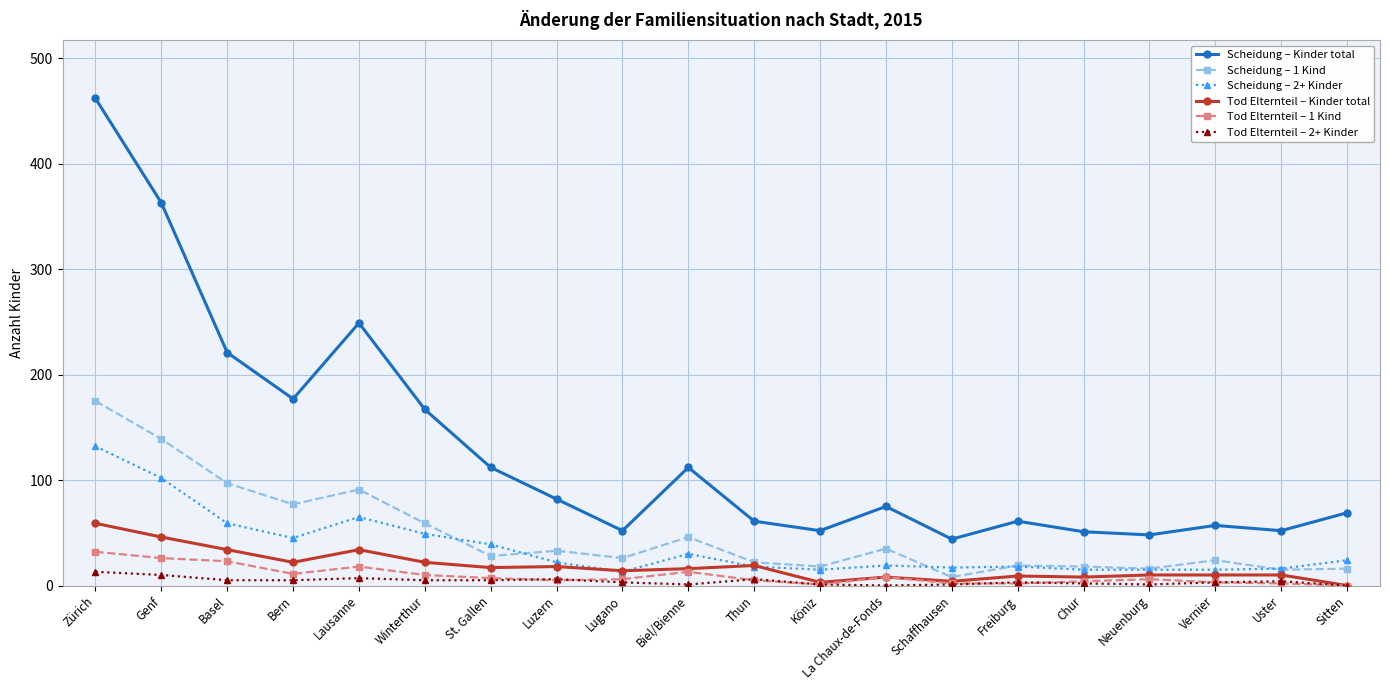

How many lines are shown in the chart?

6